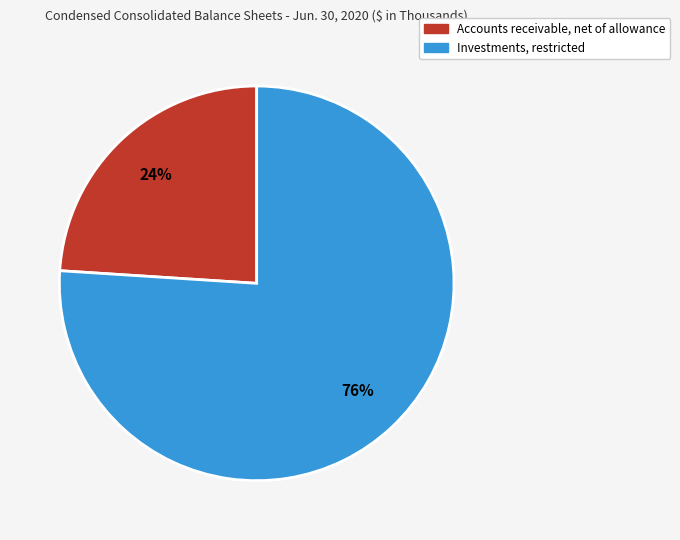

Combined, do Accounts receivable, net of allowance and Investments, restricted account for over 50%?

Yes